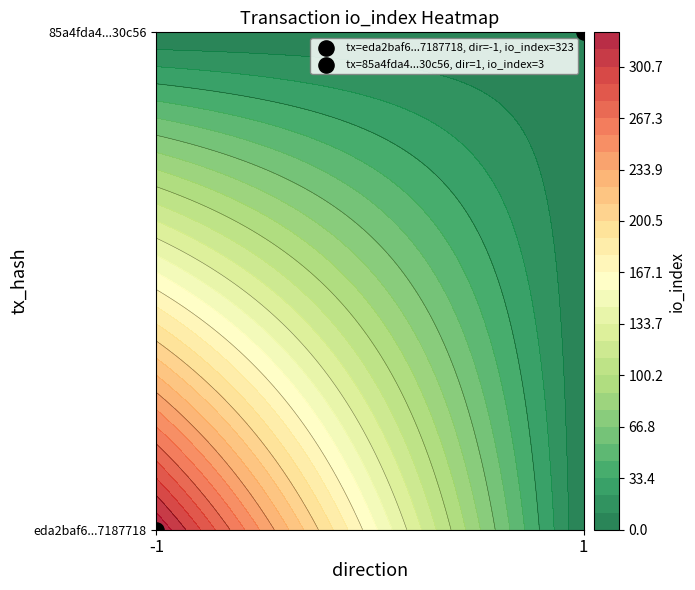

Read the eda2baf6b7f830c54a804dbf234e722d7187718 value at direction.

-1